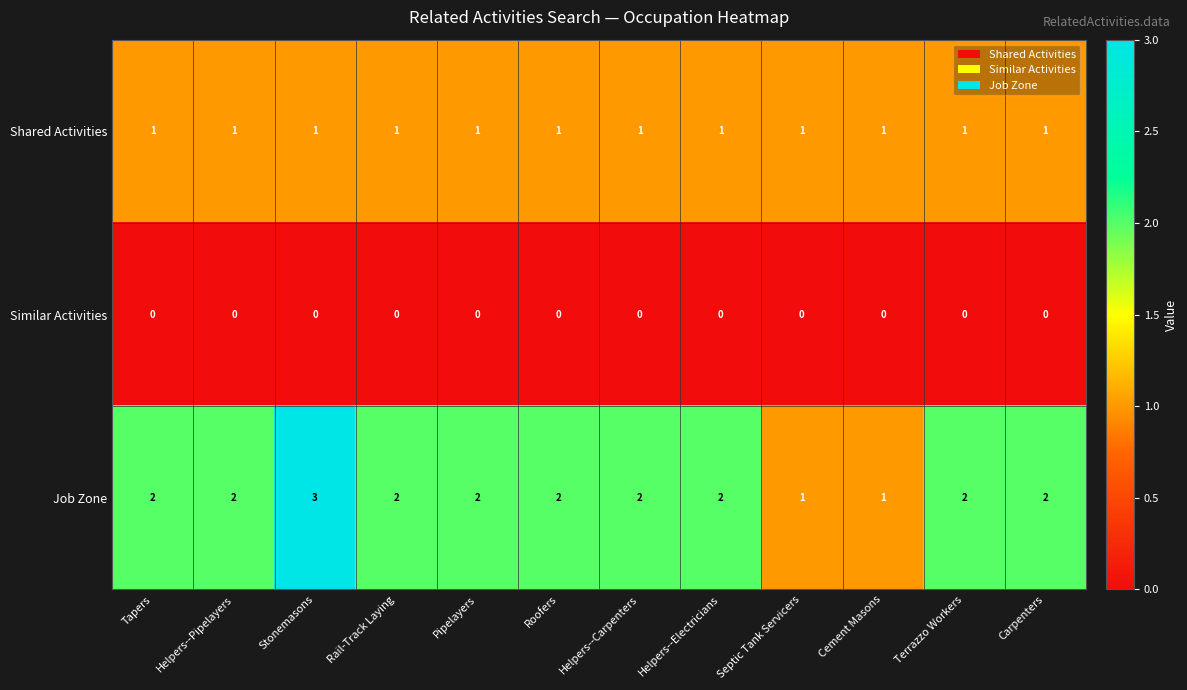

What is the total value across all series at Carpenters?

3